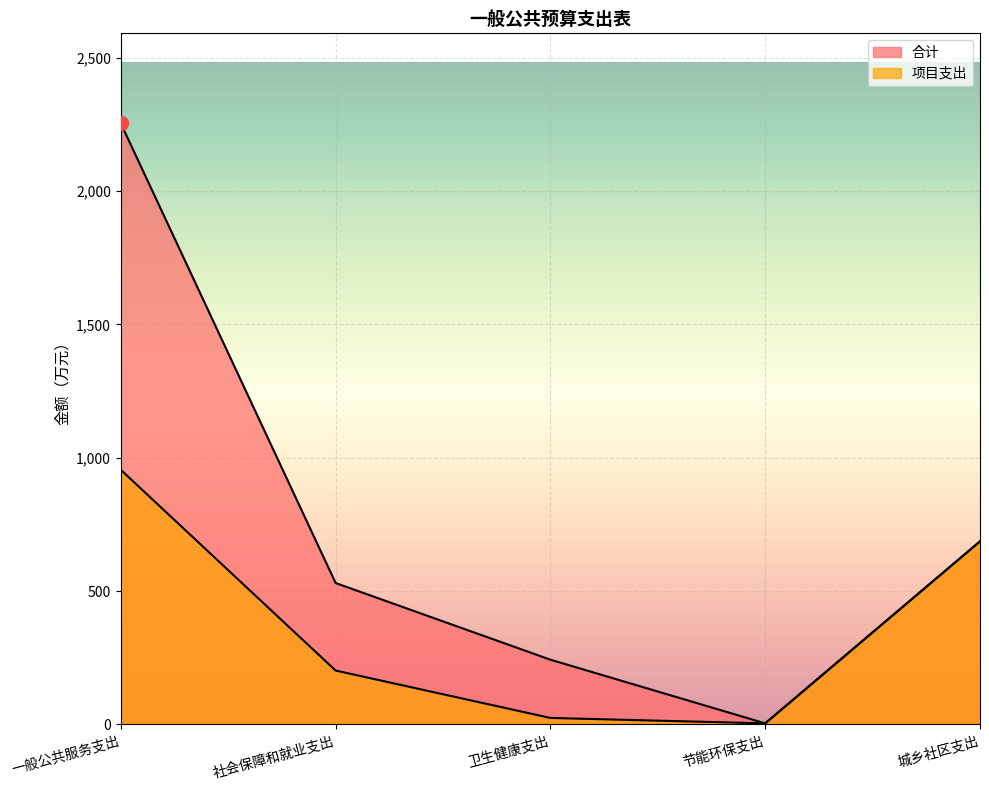

True or false: 项目支出 and 合计 intersect in this chart.

False